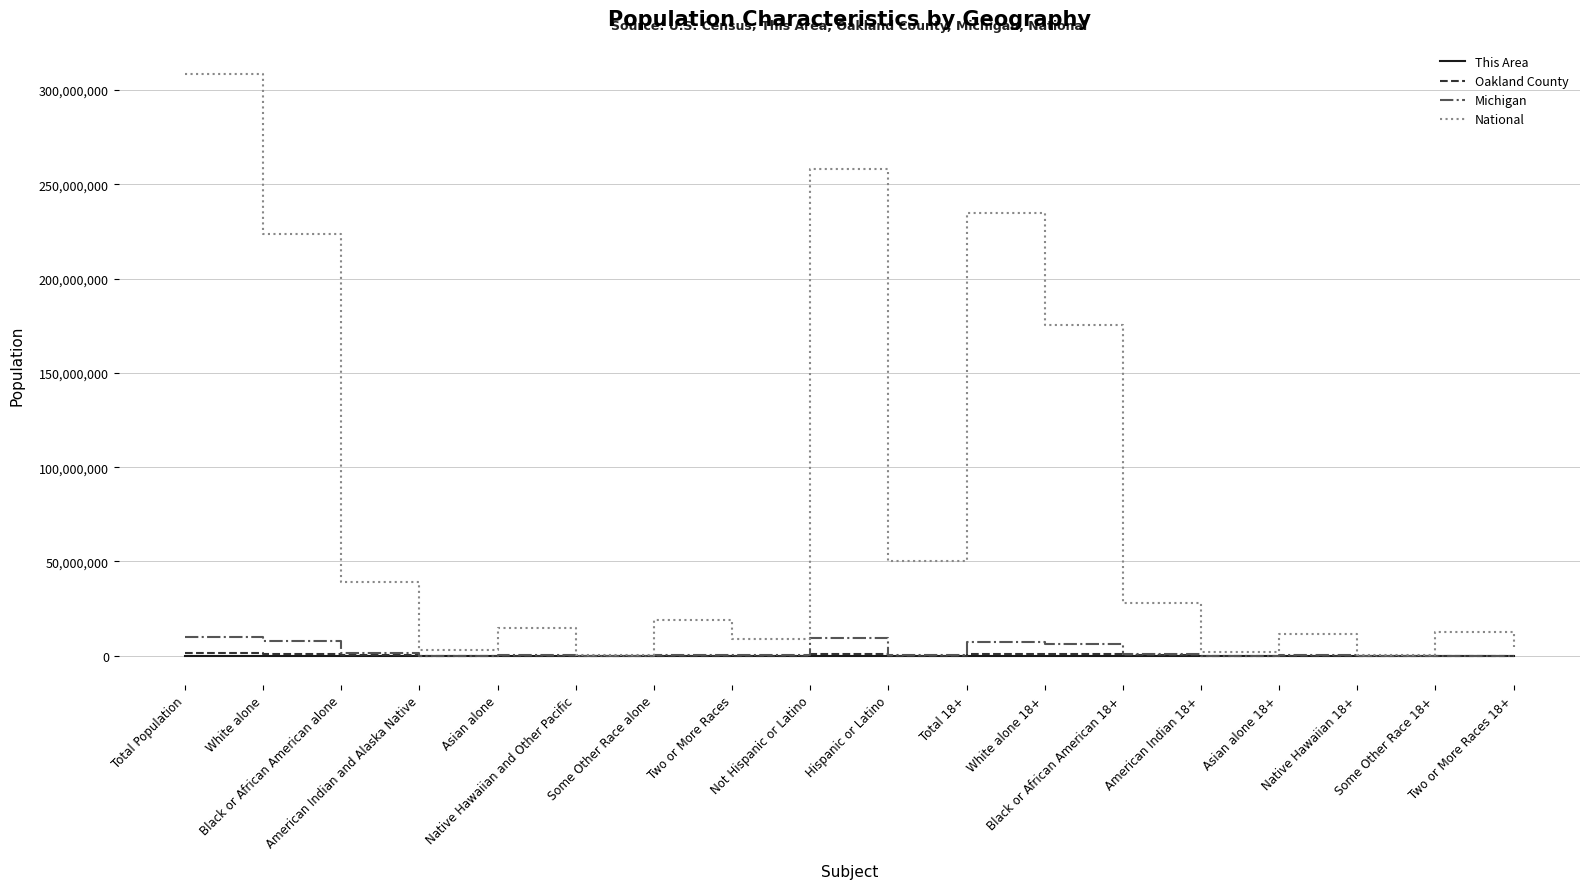

What is the maximum value for National?

308745538